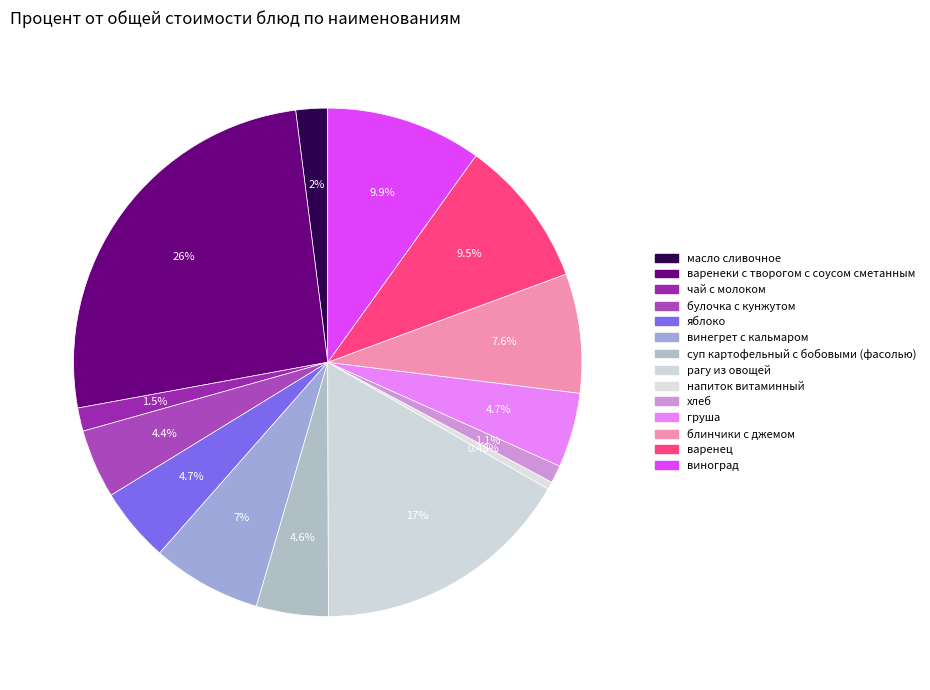

Does варенец represent more than half of the total?

No